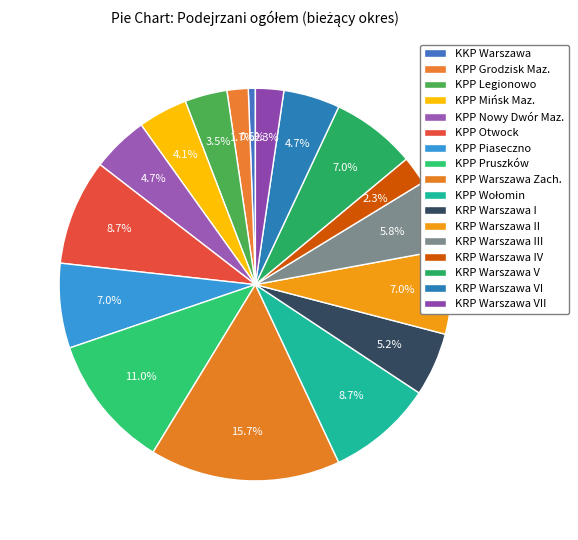

To the nearest percent, what is the difference between the largest and smallest slice percentages?

15%